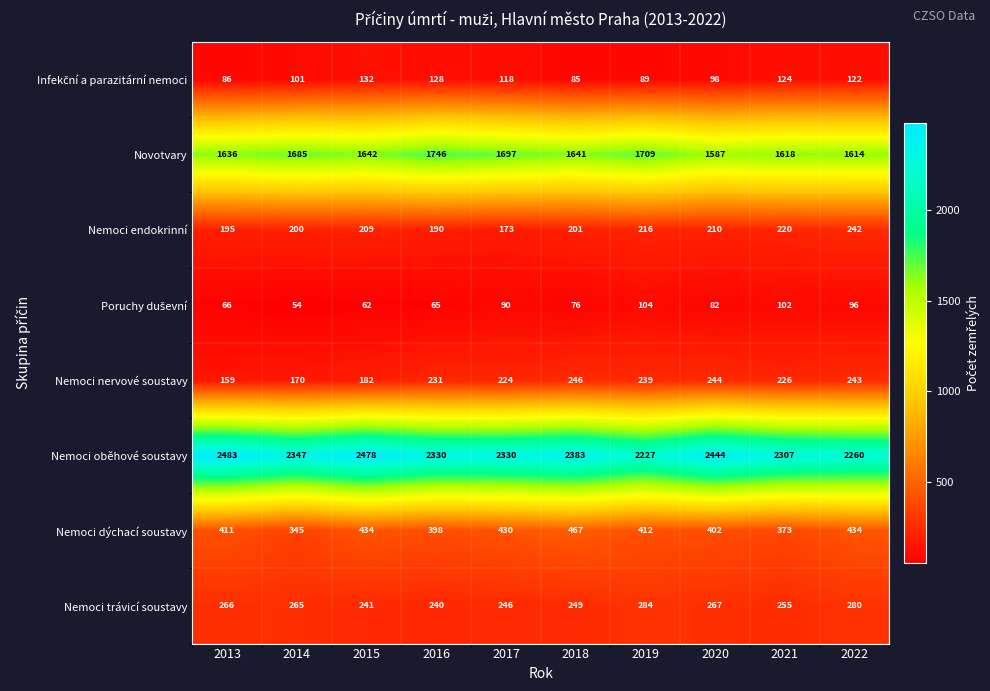

Count the number of categories in the chart.

10